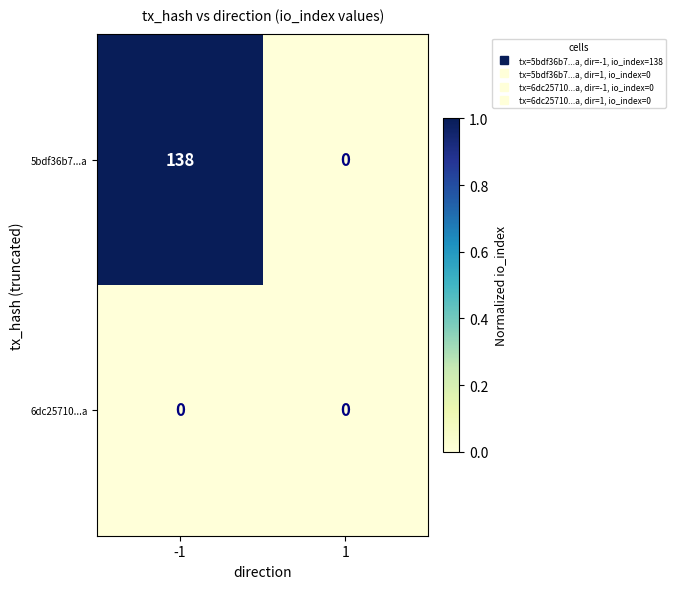

Which series has the largest total across all categories?

5bdf36b7...a